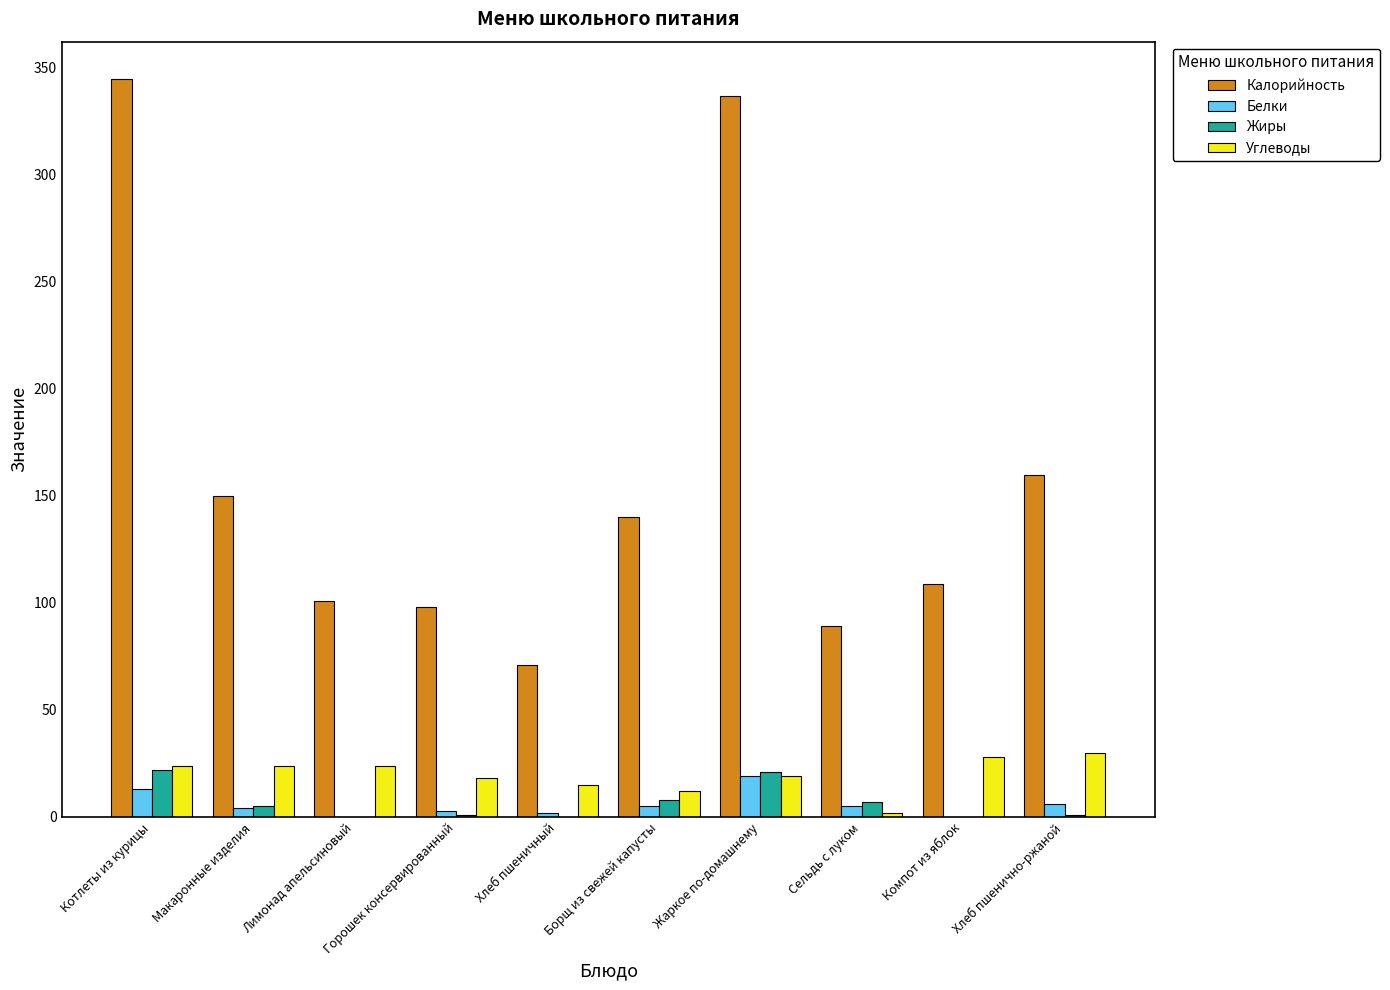

What is the total value across all series at Хлеб пшеничный?

88